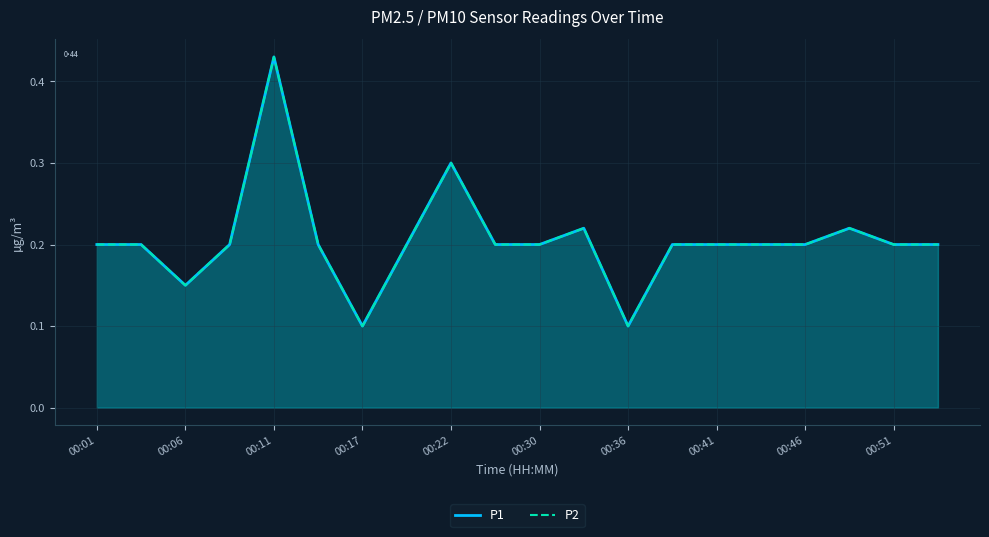

The value of P2 at 00:17 is 0.1. True or false?

False